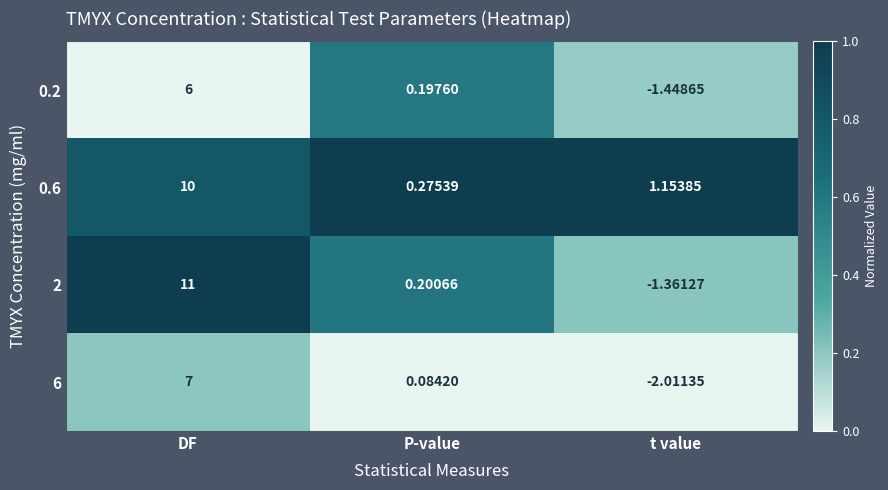

Rank the categories by 2 value from lowest to highest.

t value, P-value, DF